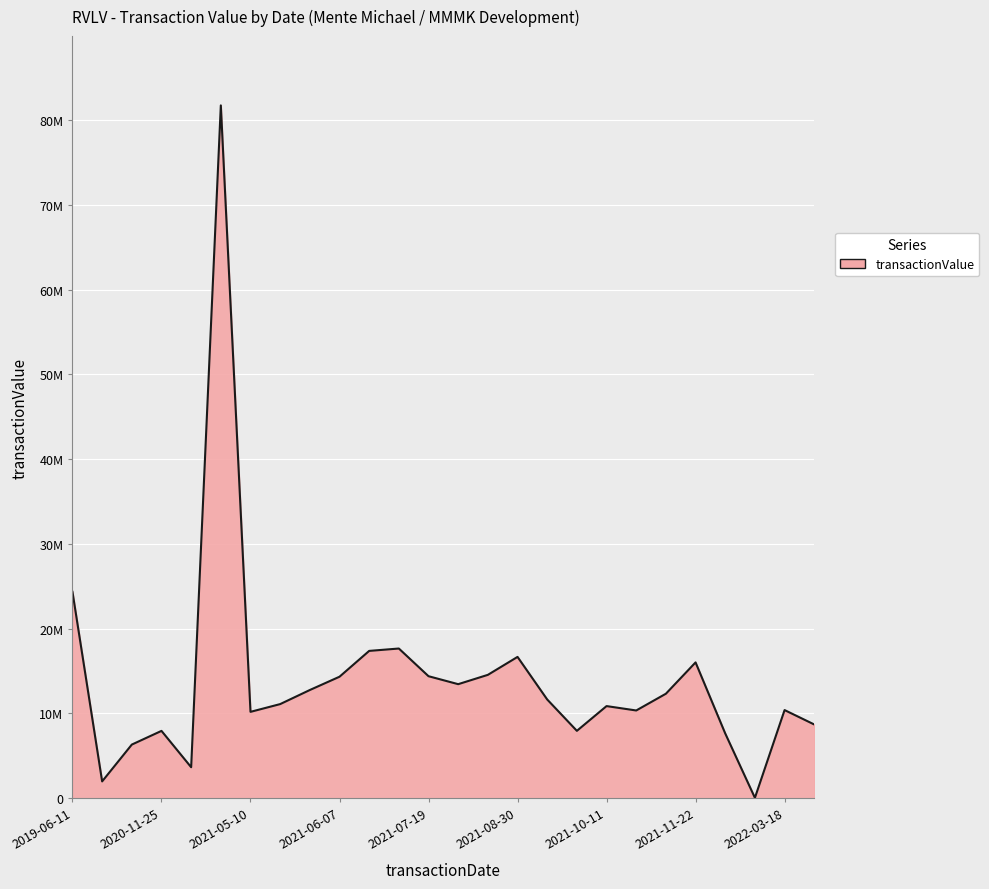

Does the chart have visible grid lines?

Yes